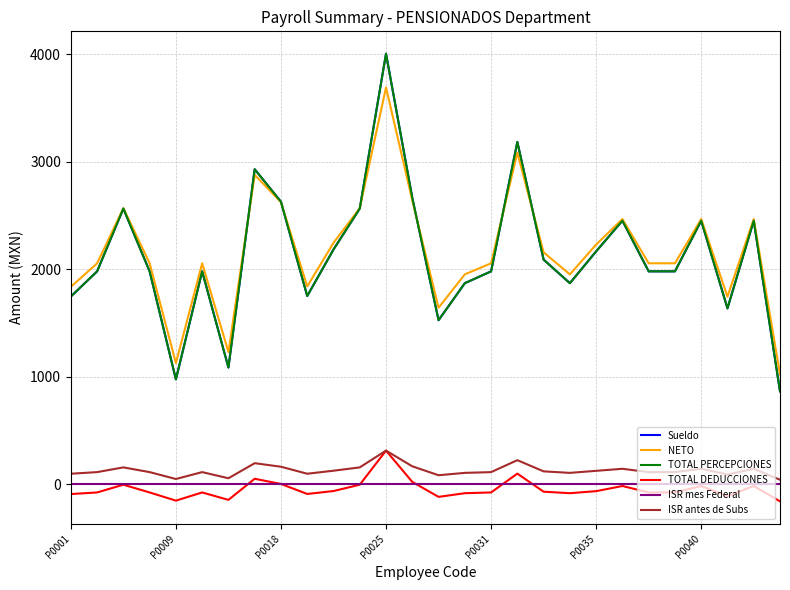

At how many categories does at least one series exceed 1081?

27